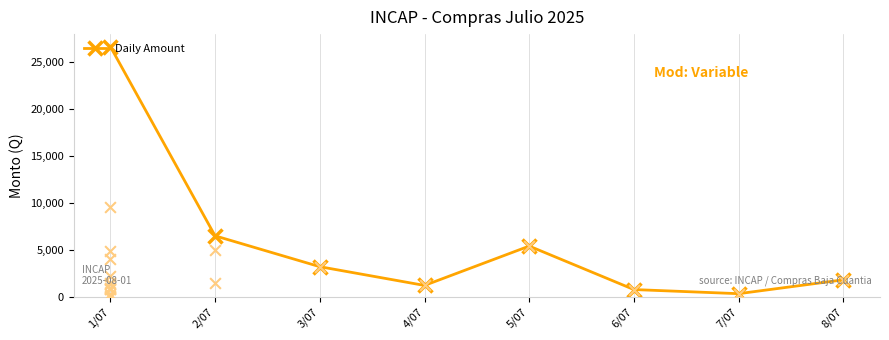

What is the change in value from 1/07 to 4/07?

-25489.3